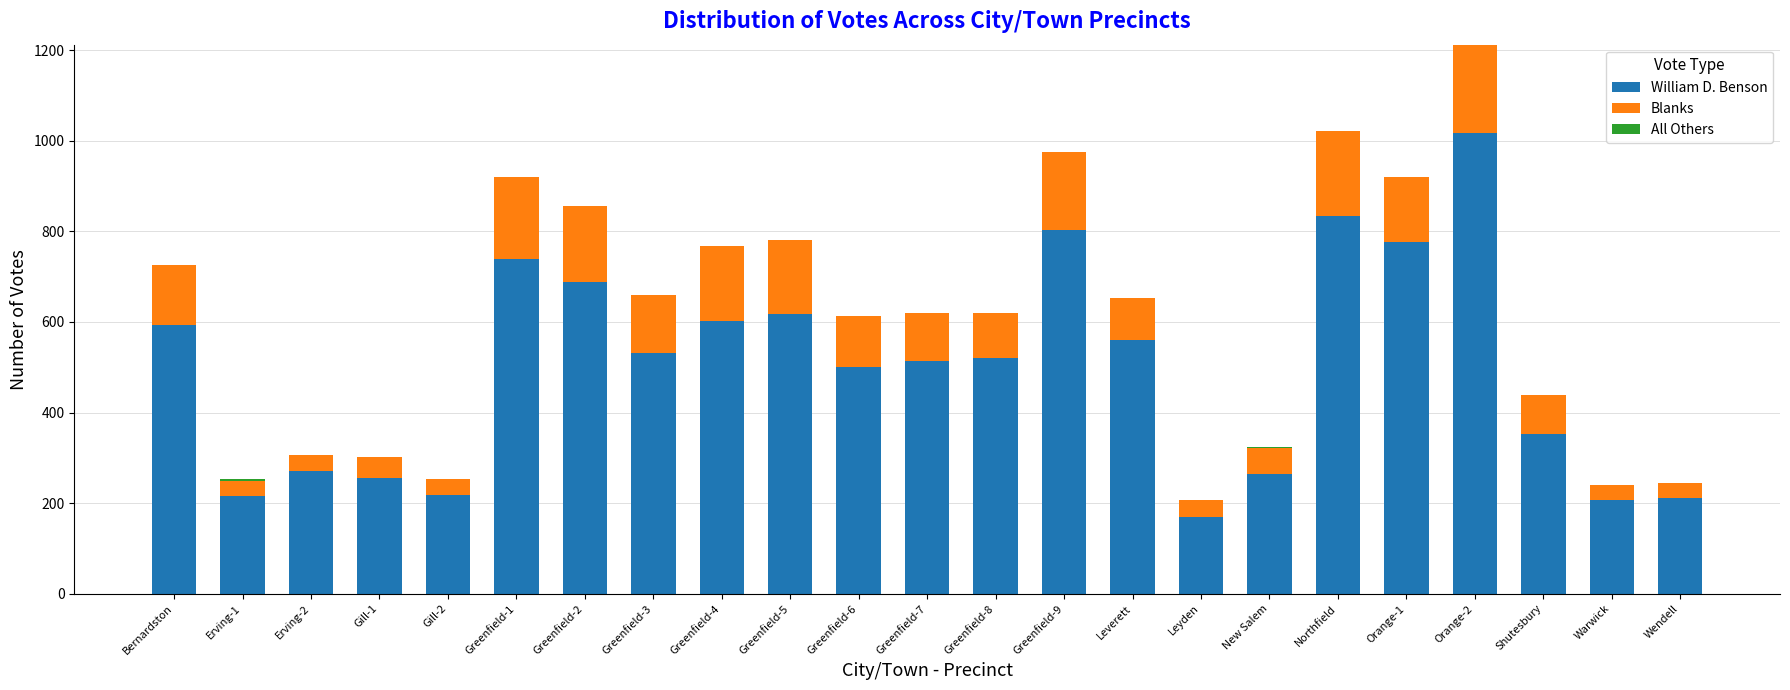

At which category is the sum across all series the highest?

Orange-2